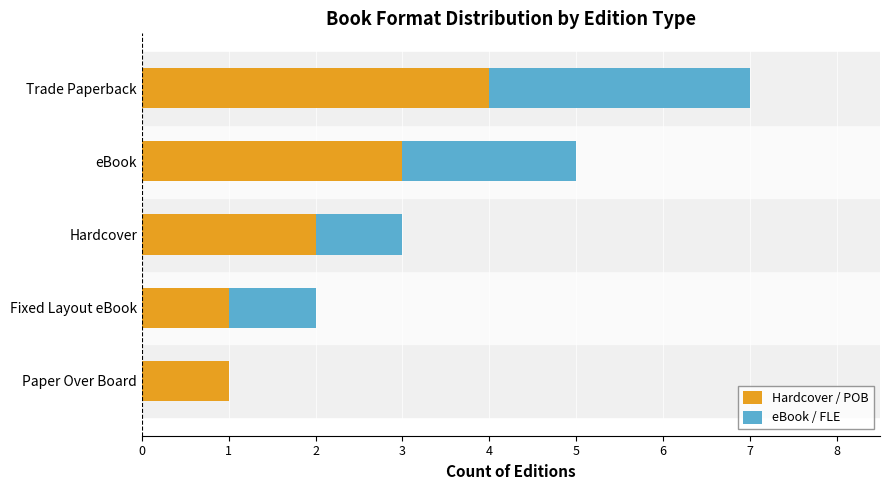

At which label does Hardcover / POB reach its peak?

Trade Paperback